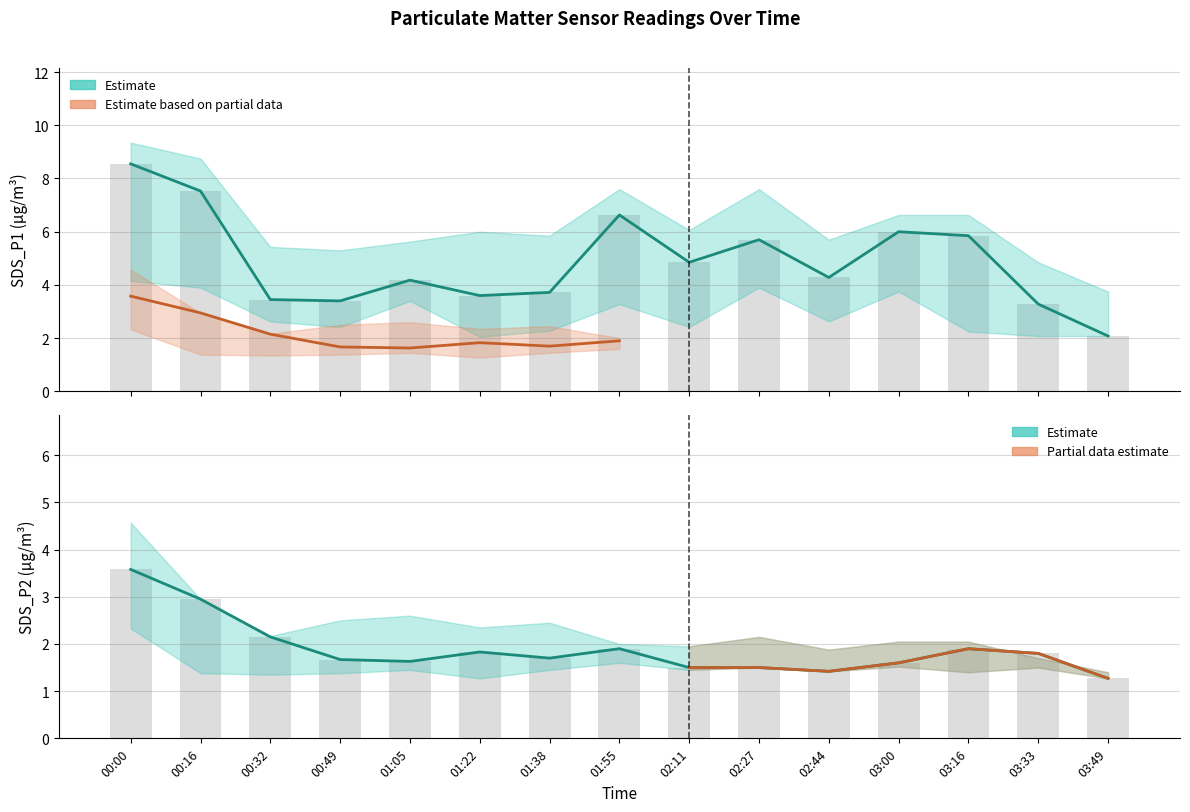

How many distinct data groups are displayed?

6